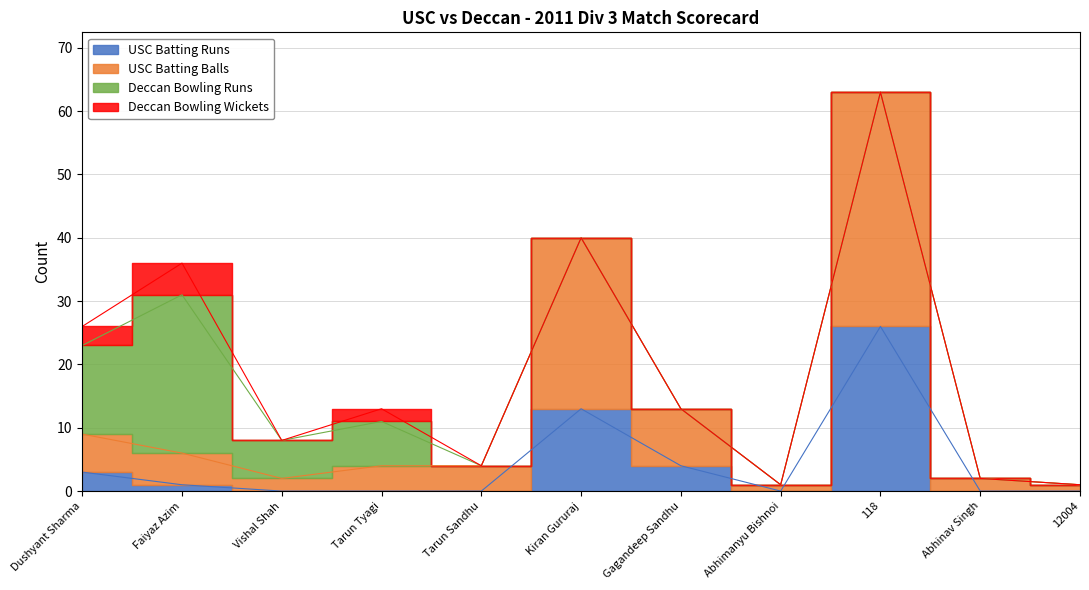

Which series has the widest spread of values?

USC Batting Balls